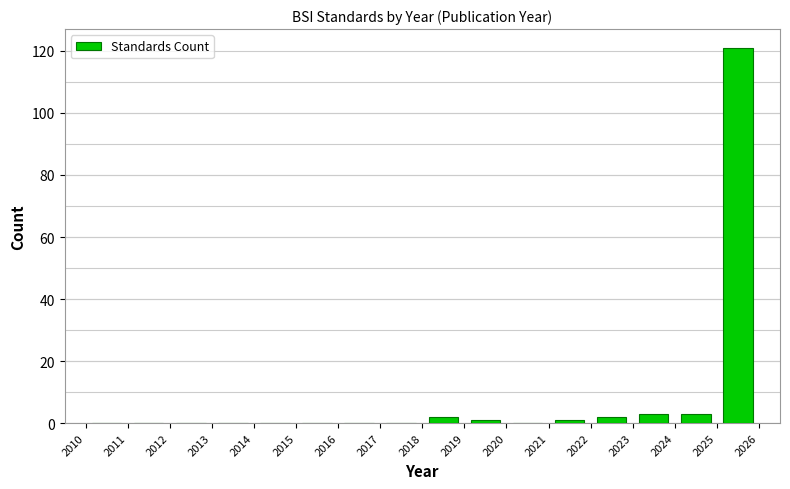

Reading left to right, transcribe this chart: for each bar, give the range it covers on the x-axis and its height. The values are not printed on the chart, so give them approximately, as read against the axis.

2010 to 2011: 0
2011 to 2012: 0
2012 to 2013: 0
2013 to 2014: 0
2014 to 2015: 0
2015 to 2016: 0
2016 to 2017: 0
2017 to 2018: 0
2018 to 2019: 2
2019 to 2020: under 2
2020 to 2021: 0
2021 to 2022: under 2
2022 to 2023: 2
2023 to 2024: 4
2024 to 2025: 4
2025 to 2026: 122